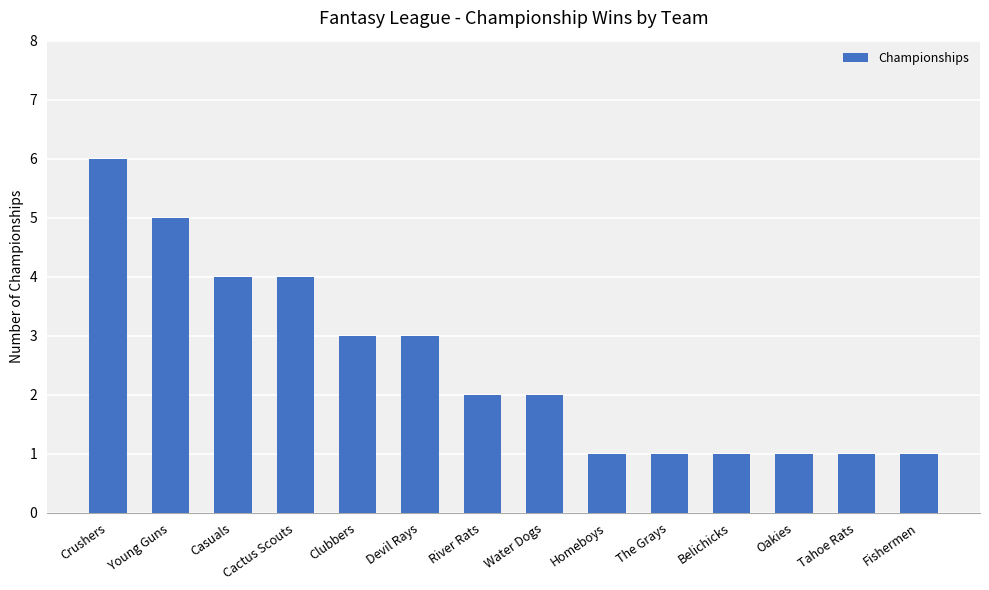

What position from the left is River Rats?

7